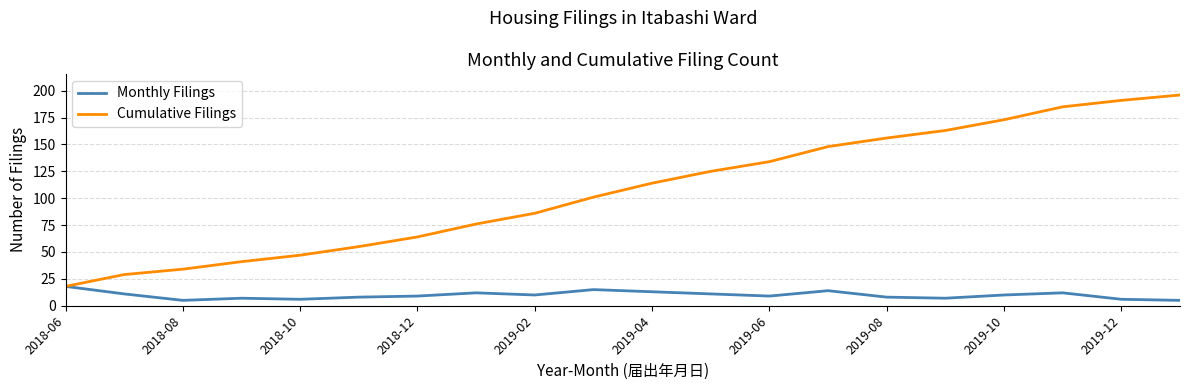

List the series in order of their peak value, lowest first.

Monthly Filings, Cumulative Filings